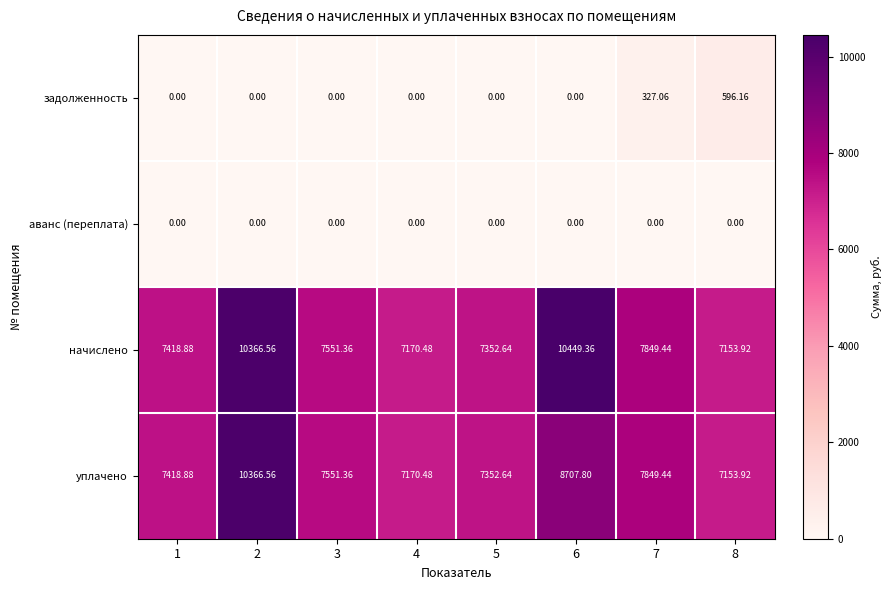

Between 3 and 6, which series saw the biggest shift?

начислено